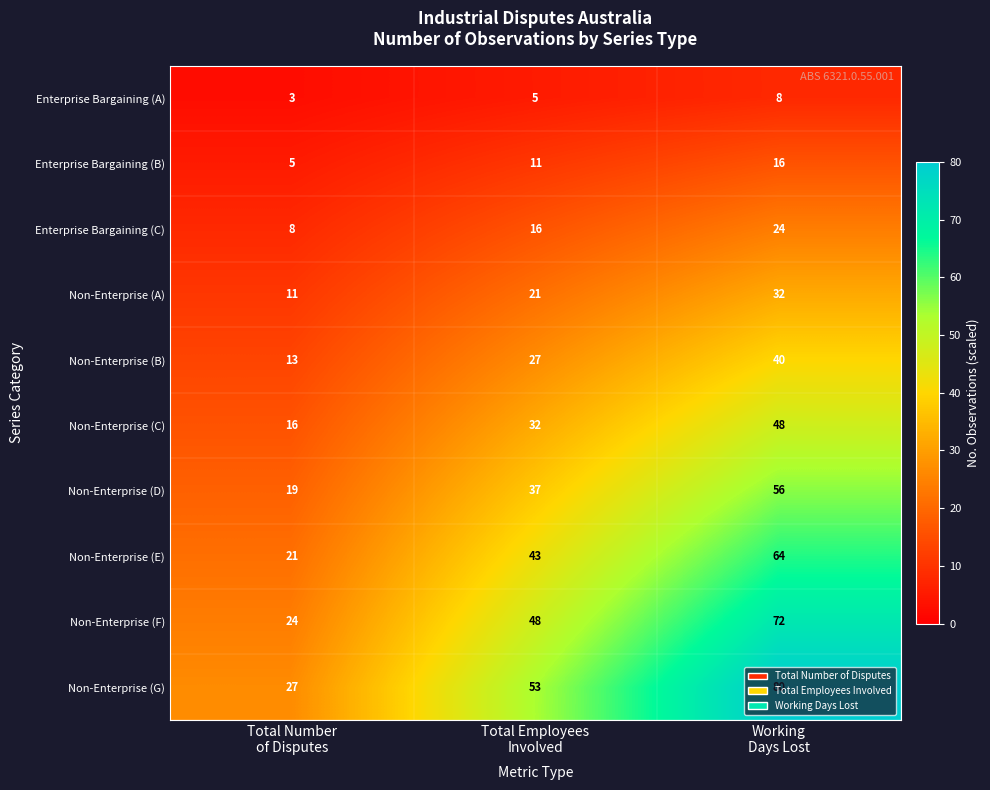

What is the maximum value shown in the chart?

80